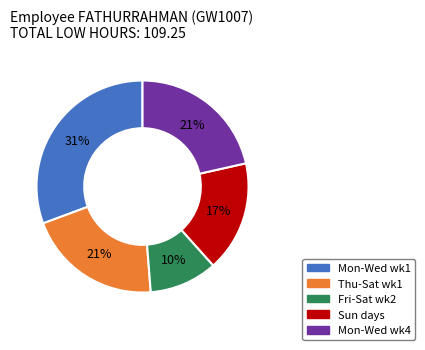

Is there any slice that represents more than half of the pie?

No